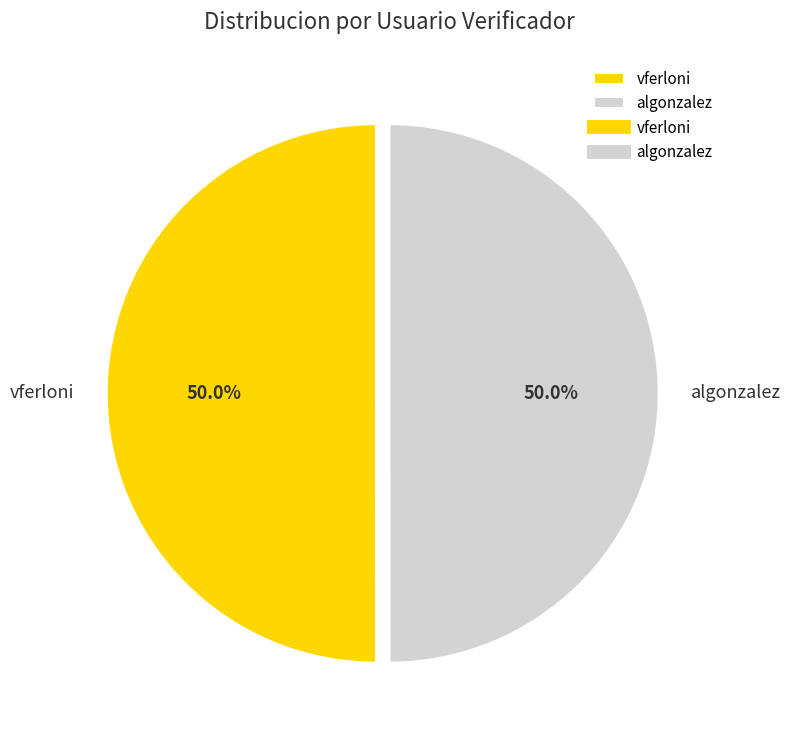

Approximately how many times larger is the value at vferloni compared to algonzalez?

1.0